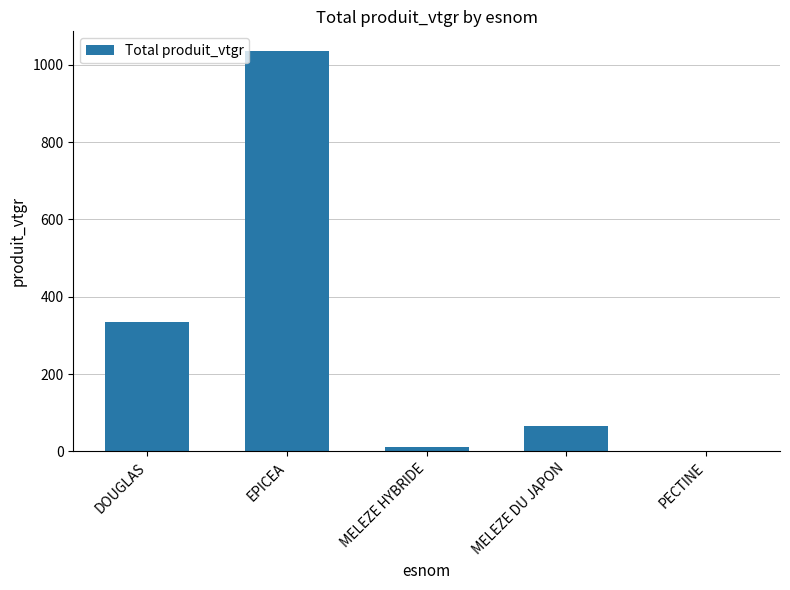

True or false: the data shows 1034.7 at EPICEA.

True